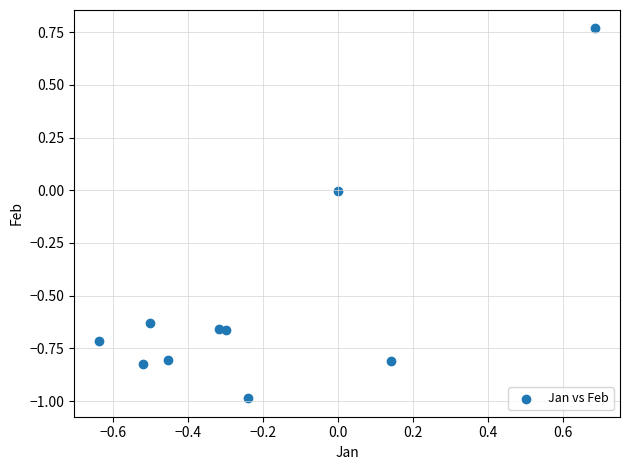

What is the average Y value?

-0.5